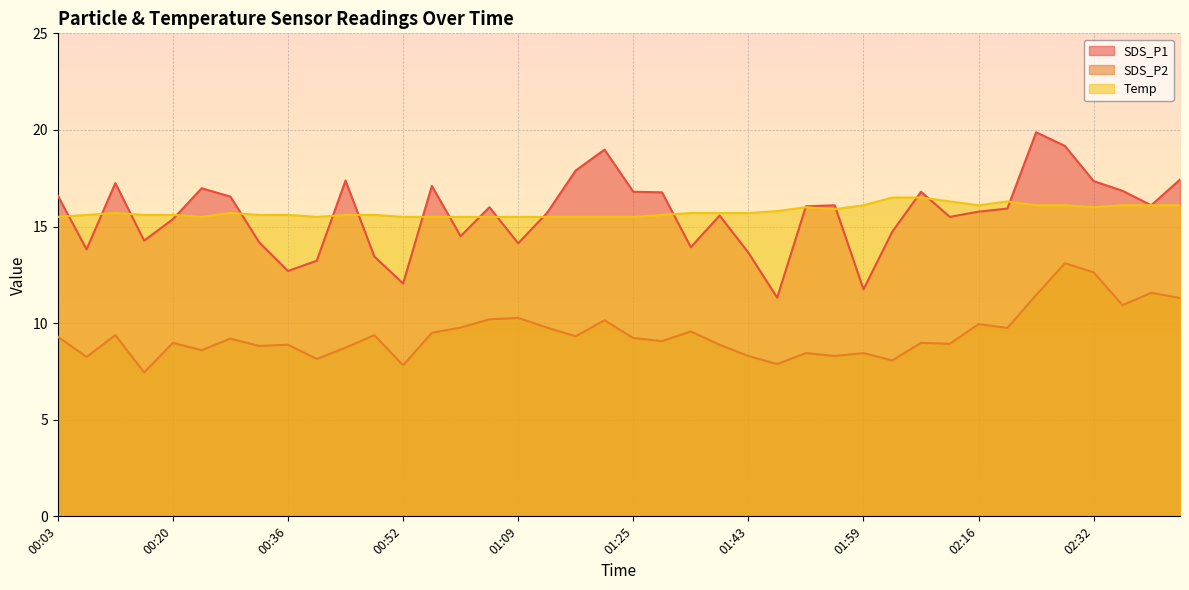

At how many categories does at least one series exceed 12?

40